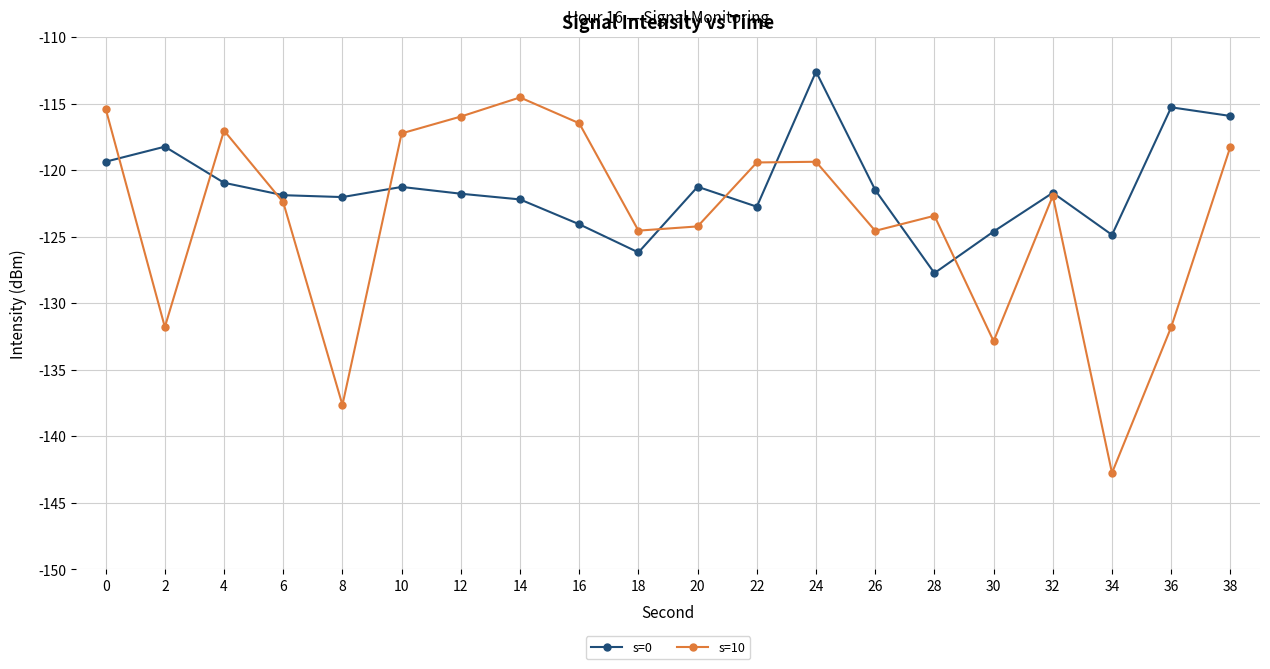

True or false: s=0 and s=10 cross at least once.

True